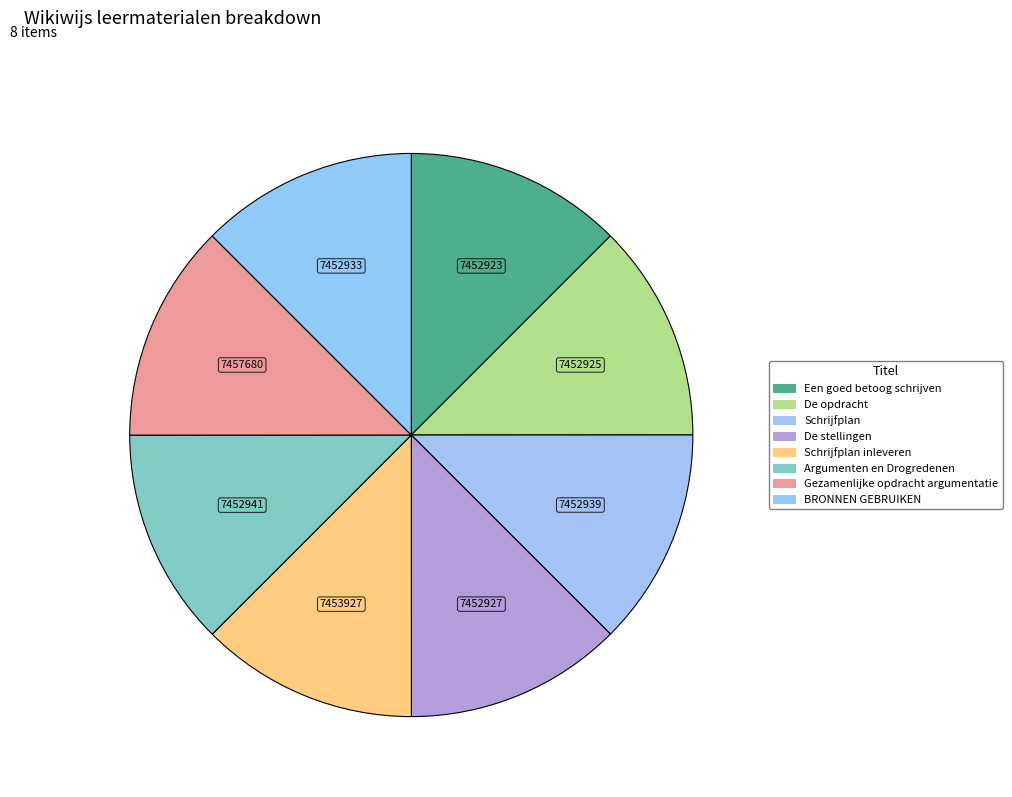

How many slices are in this pie chart?

8